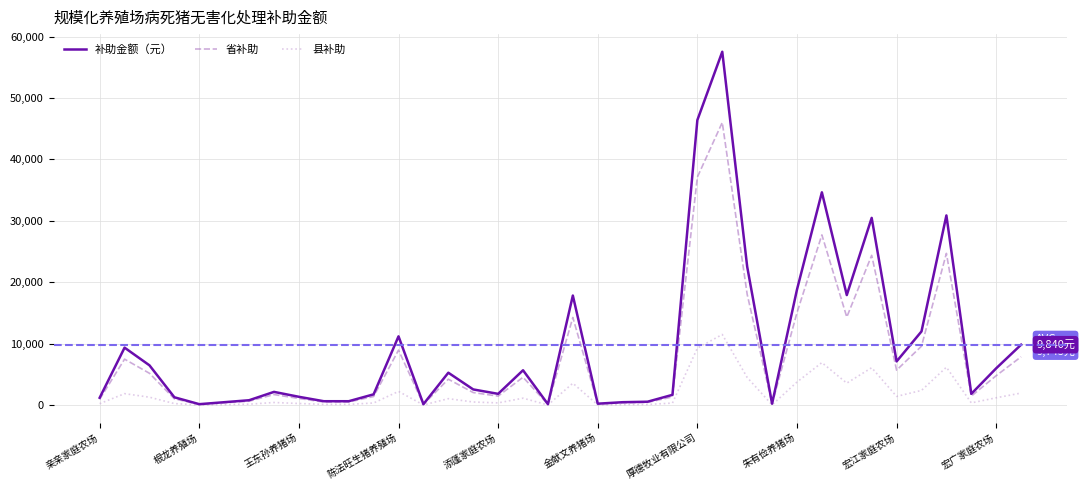

List the series in order of their peak value, highest first.

补助金额（元）, 省补助, 县补助